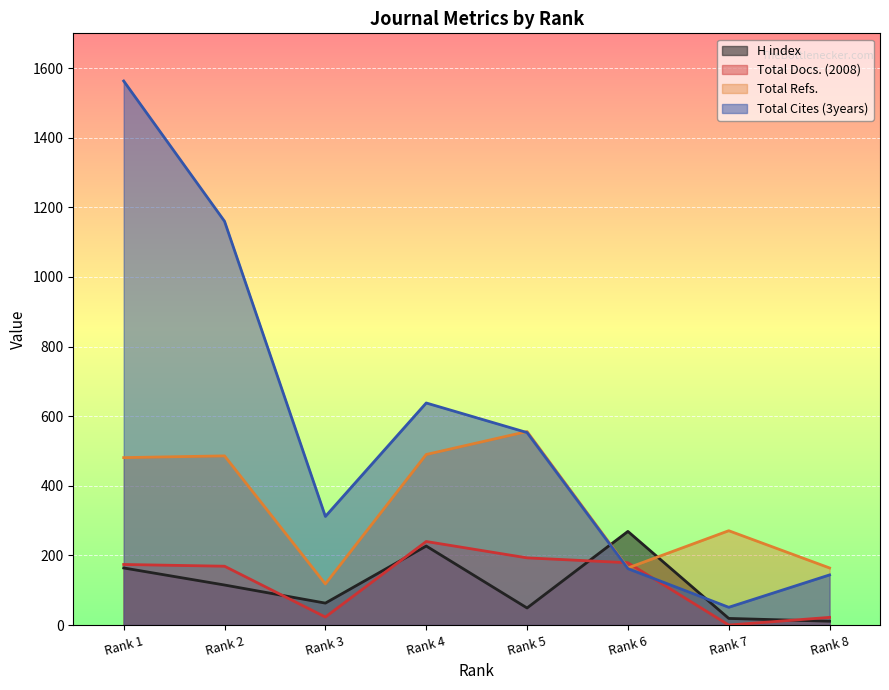

True or false: Total Refs. has a value of 118 at Rank 3.

True